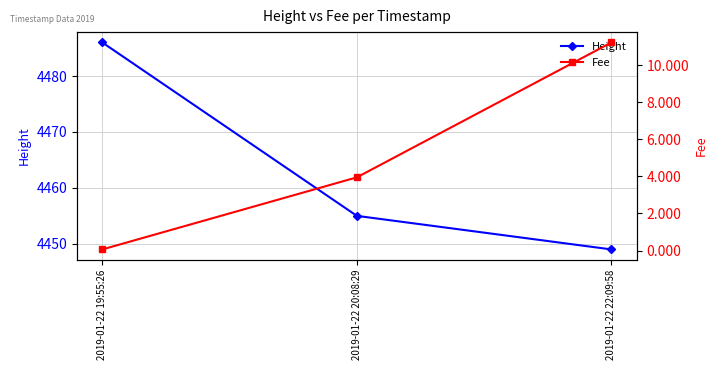

List the labels in order of Fee value, largest first.

2019-01-22 22:09:58, 2019-01-22 20:08:29, 2019-01-22 19:55:26